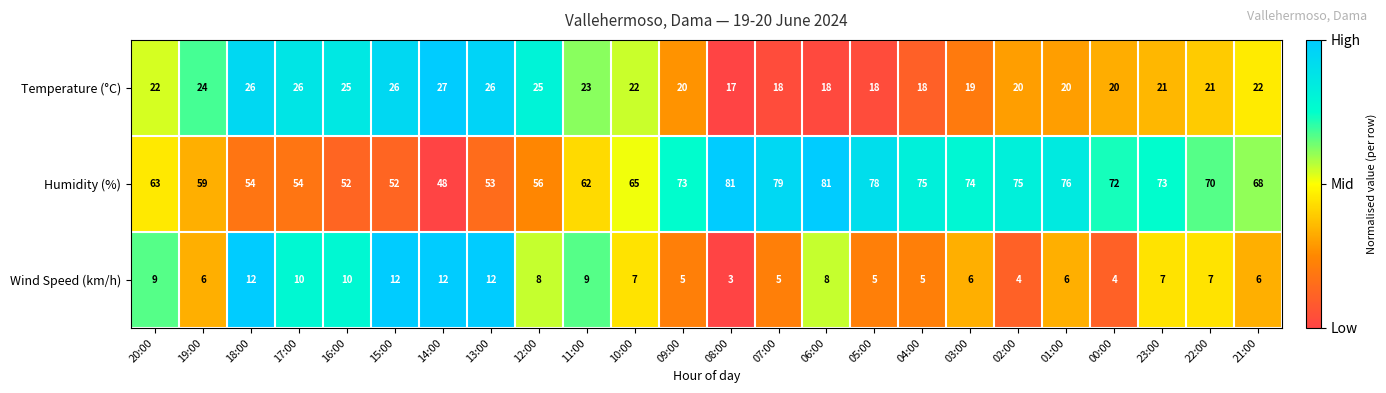

At which category is the sum across all series the highest?

06:00